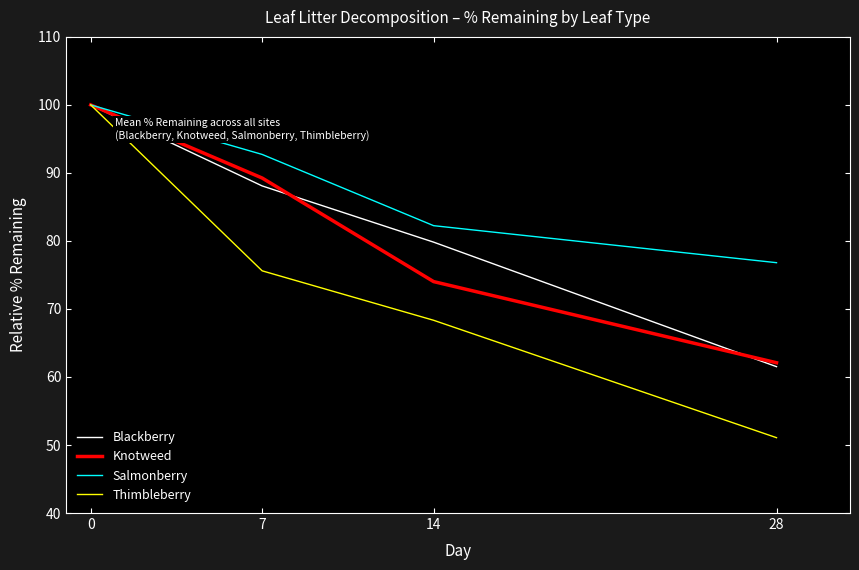

How many values in the Knotweed series exceed 89?

2